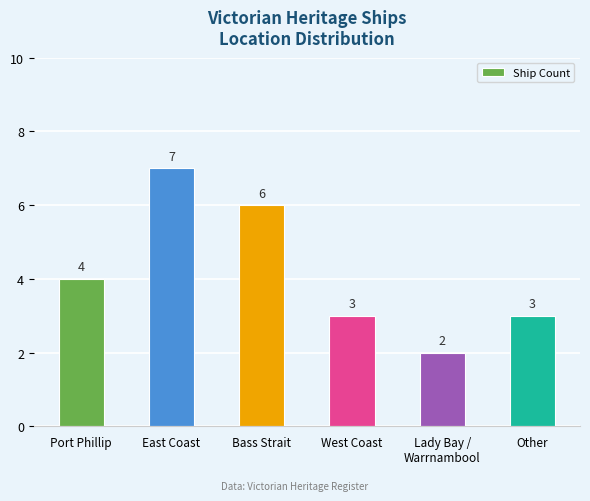

What is the label of the 1st bar from the right?

Other